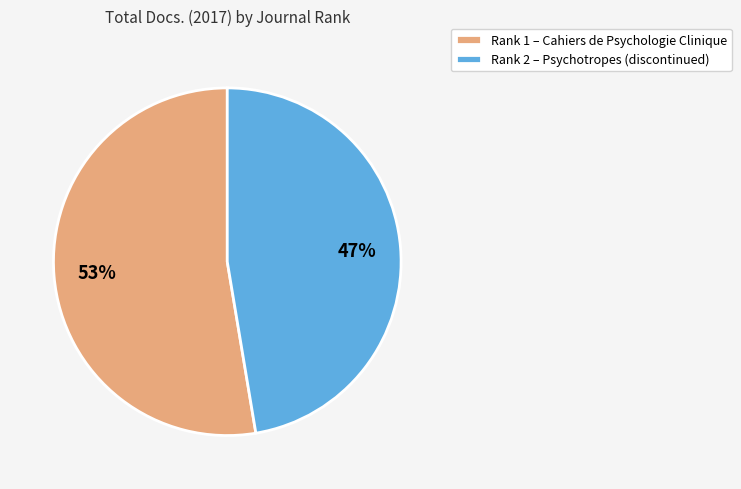

To the nearest percent, what is the average slice percentage?

50%